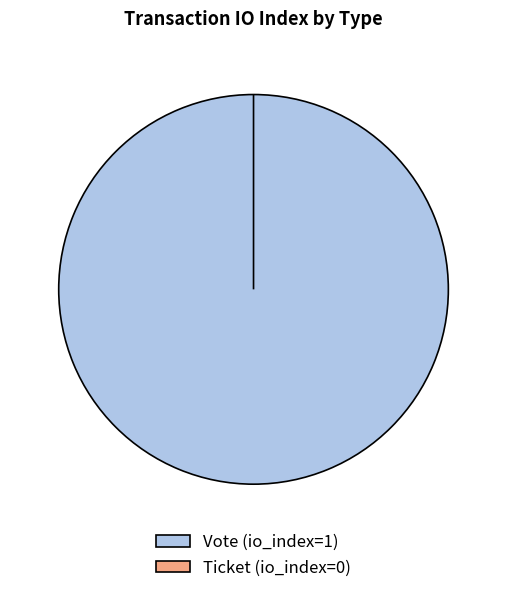

To the nearest percent, what percentage of the pie is Vote?

100%